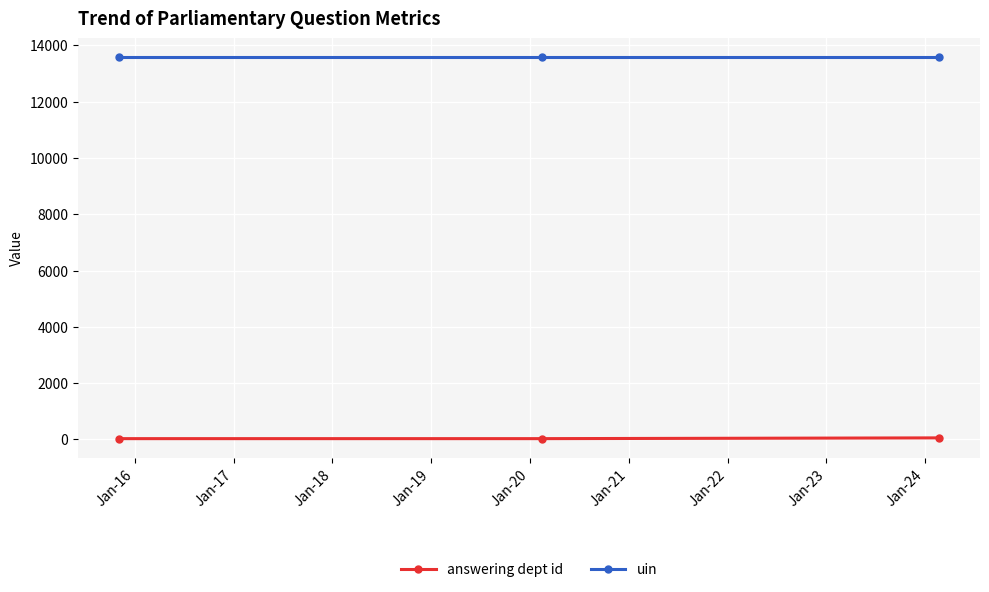

What is the maximum value shown in the chart?

13572